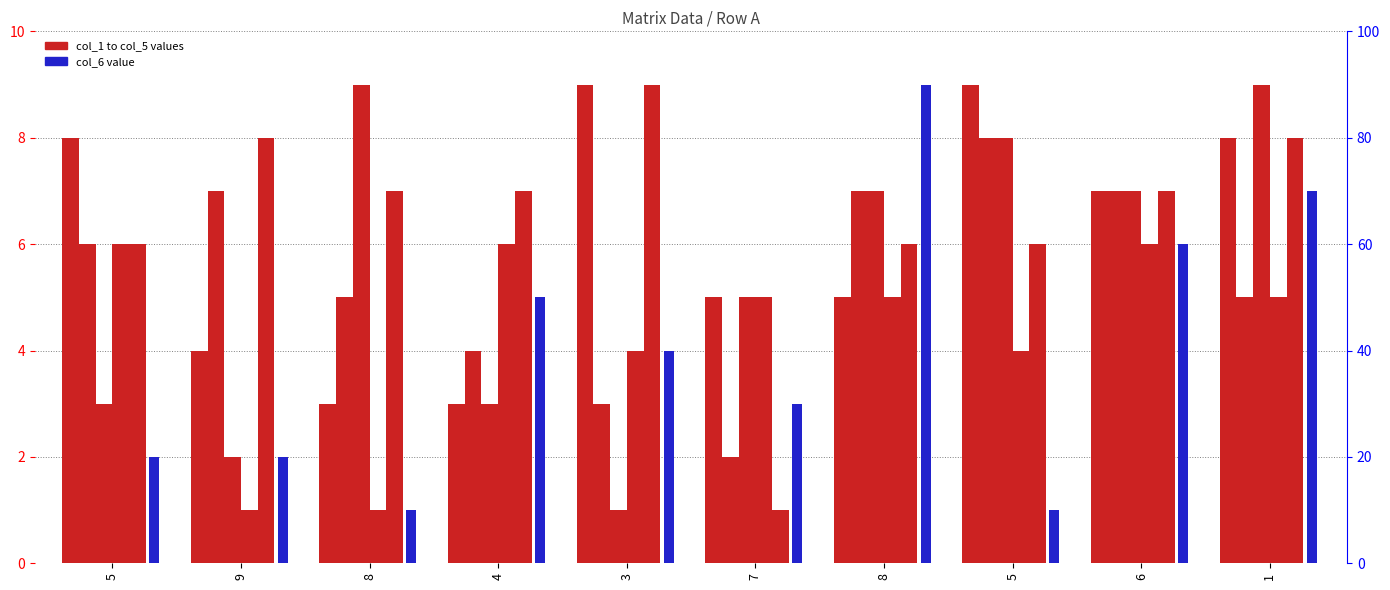

Which series has the largest range (max minus min)?

col_3